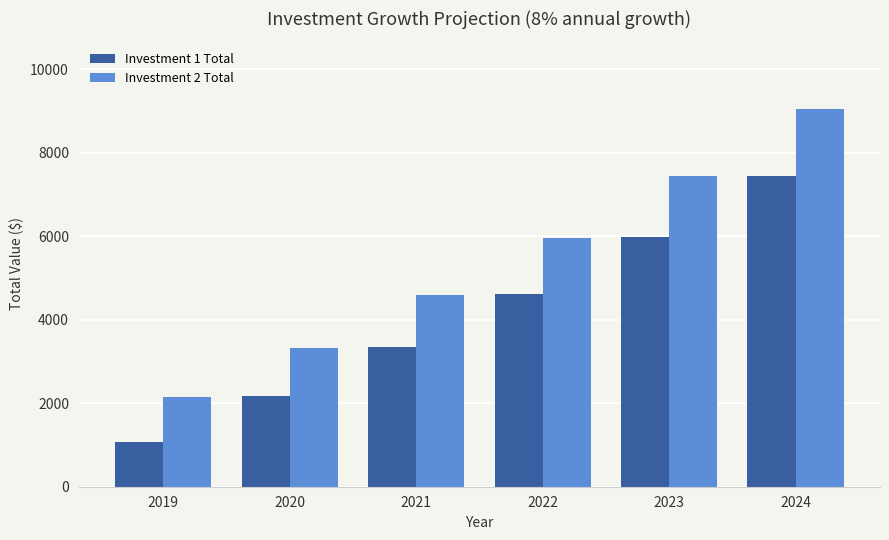

What is the difference between the Investment 2 Total values at 2024 and 2023?

1595.6